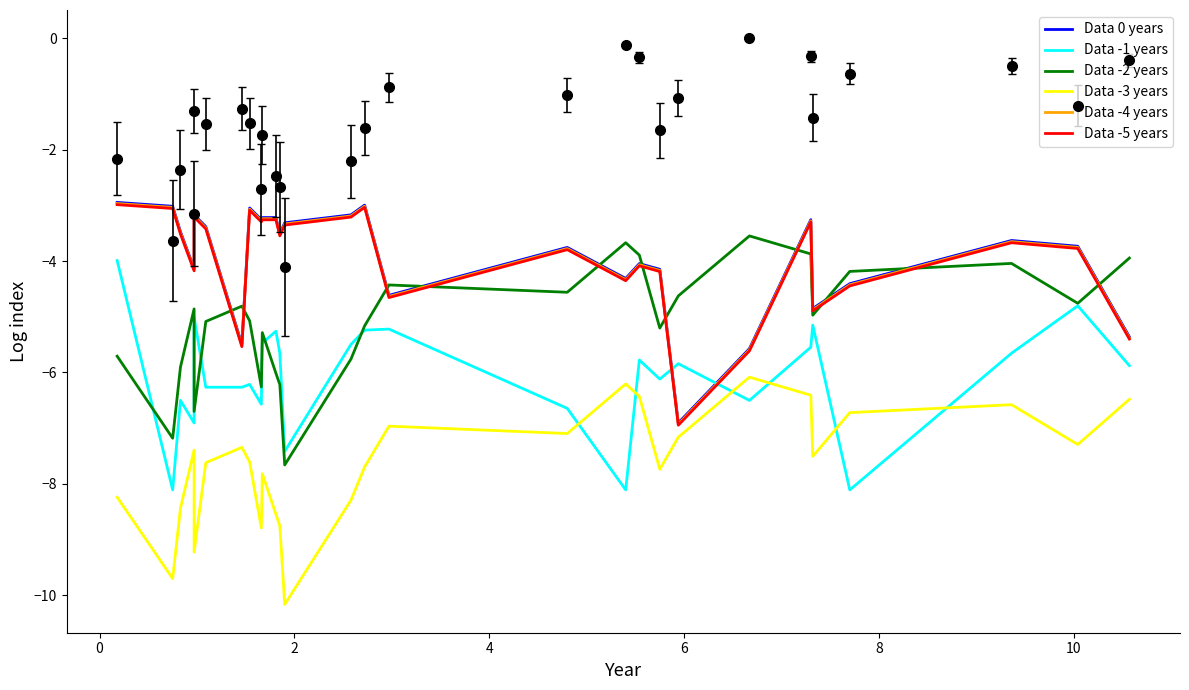

What is the lowest value of the Data -1 years series?

-8.1